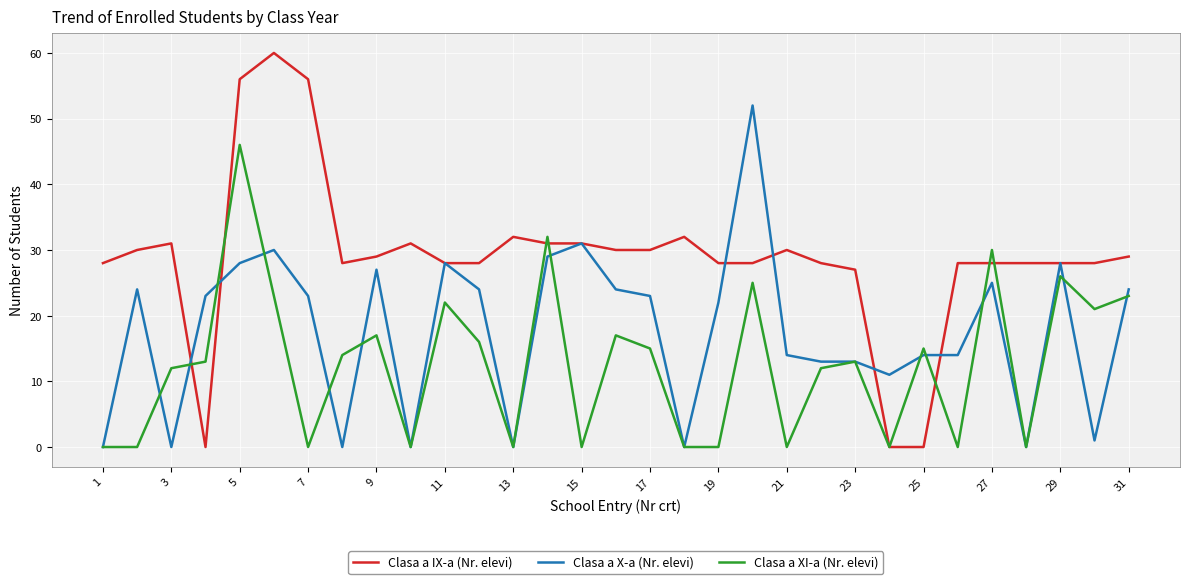

Which series has the largest total across all categories?

Clasa a IX-a (Nr. elevi)